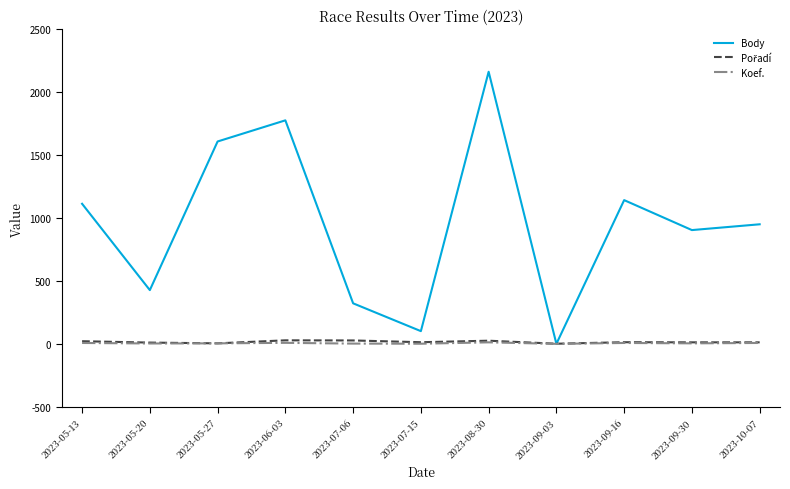

Which series changed the most between 2023-07-06 and 2023-09-16?

Body